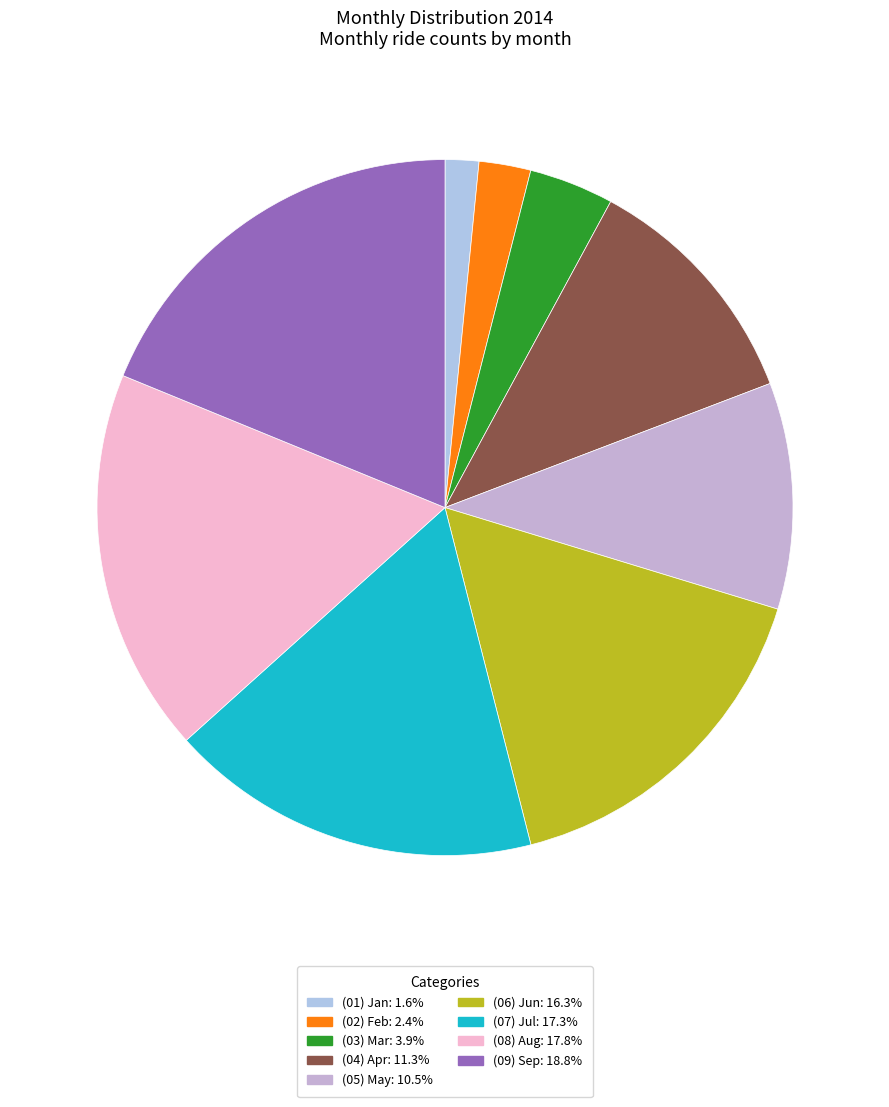

The (07) Jul slice represents 32% of the pie. True or false?

False